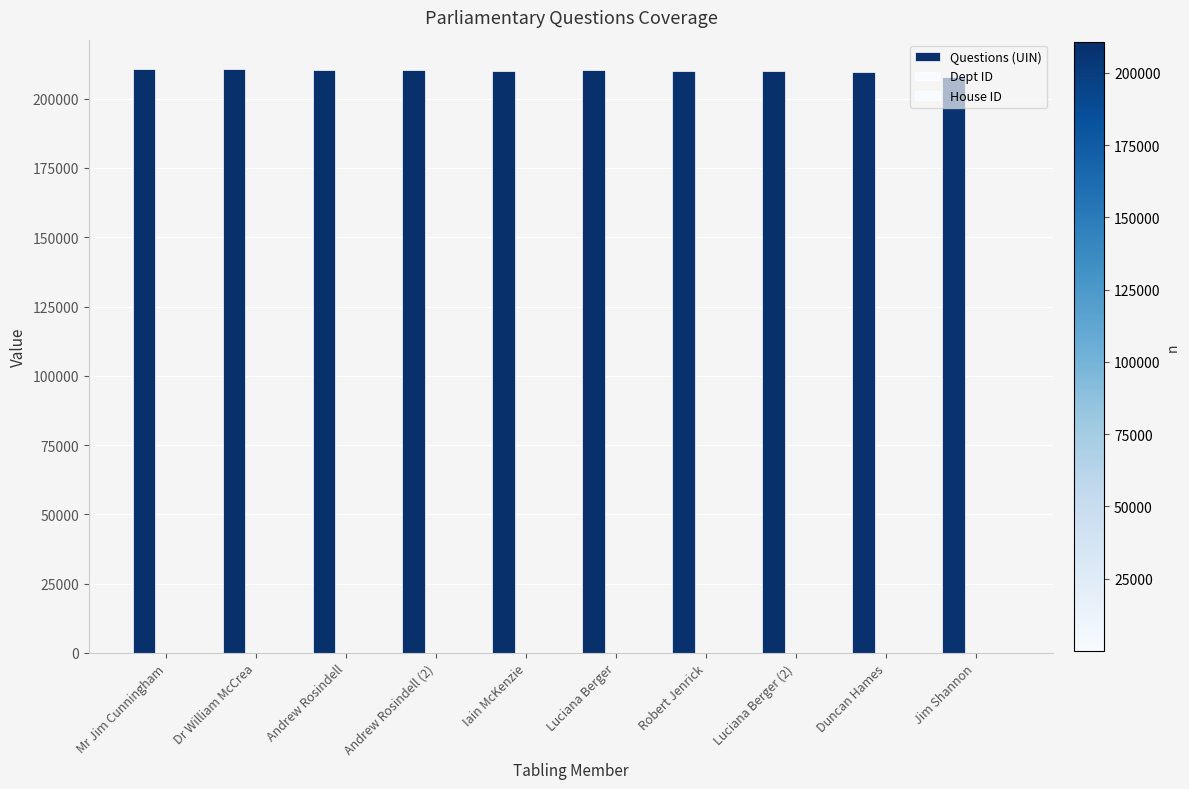

What is the spread (max minus min) of values at Duncan Hames?

209458